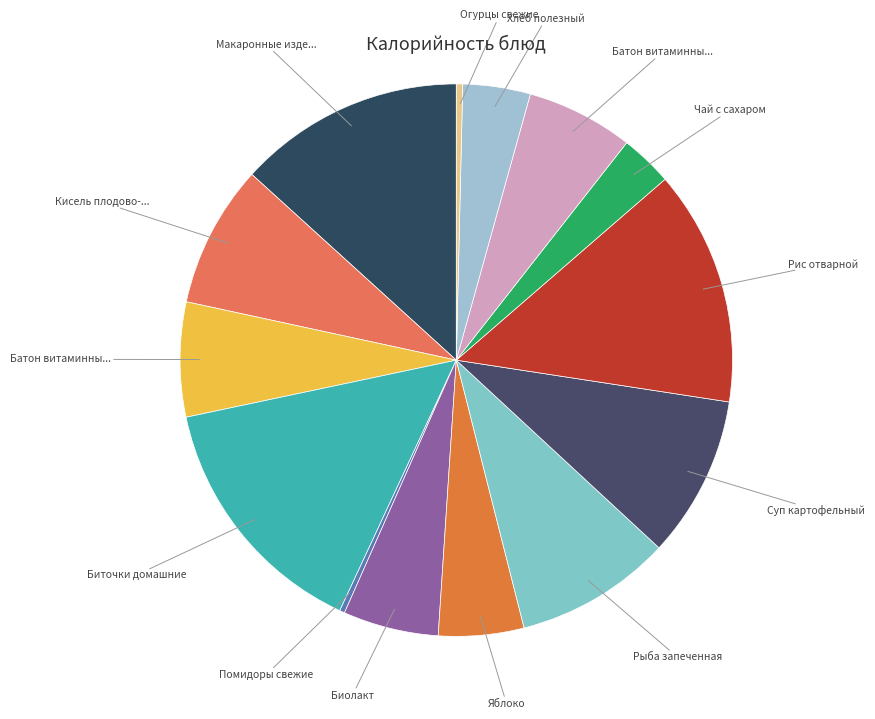

Does any single category account for the majority?

No